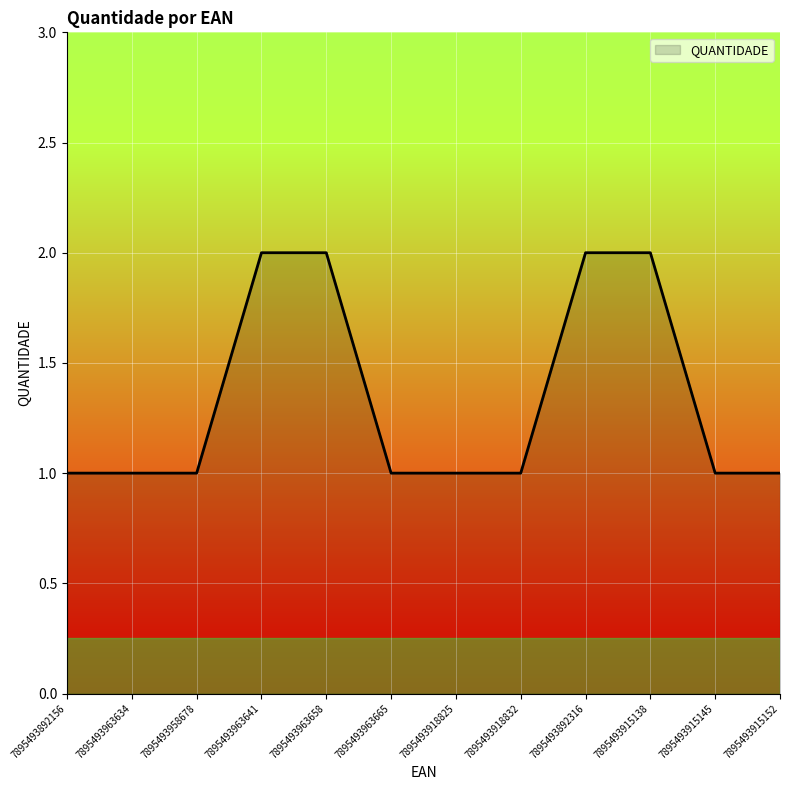

What position from the left is 7895493915145?

11